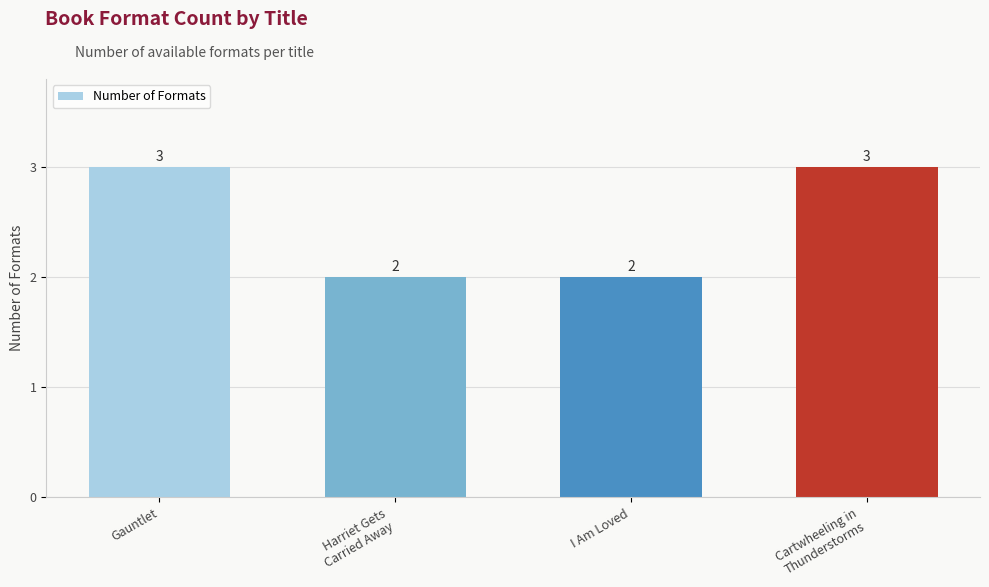

What is the value of the 4th bar from the left?

3